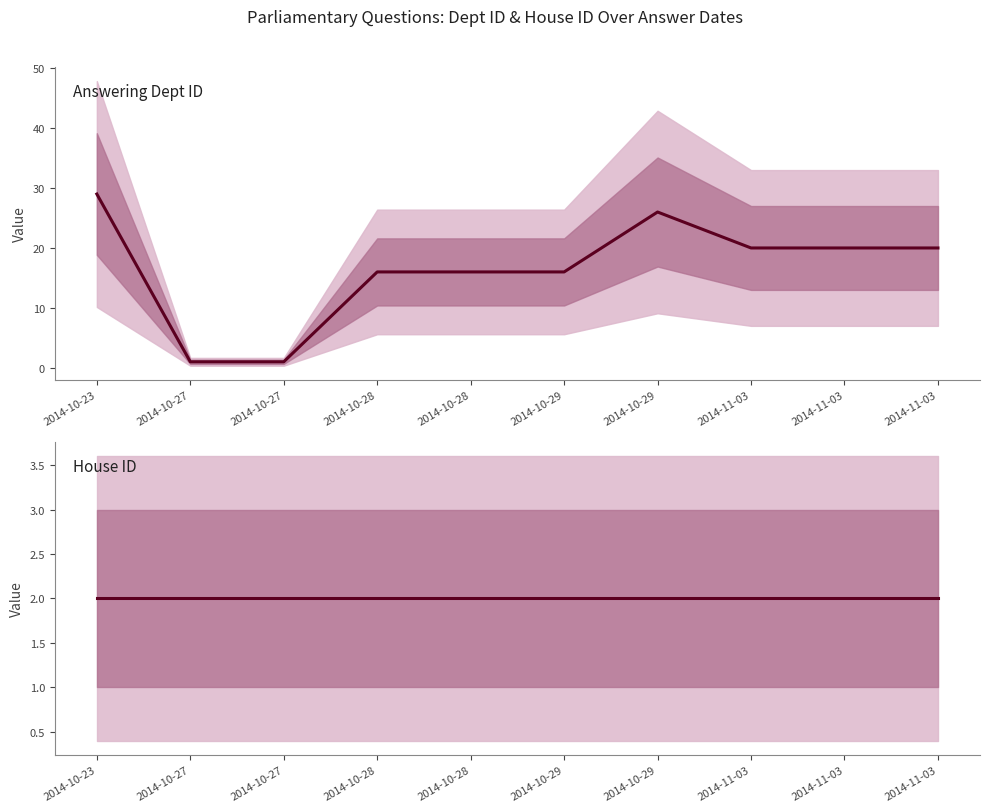

Is this an area chart (filled region under the line)?

No